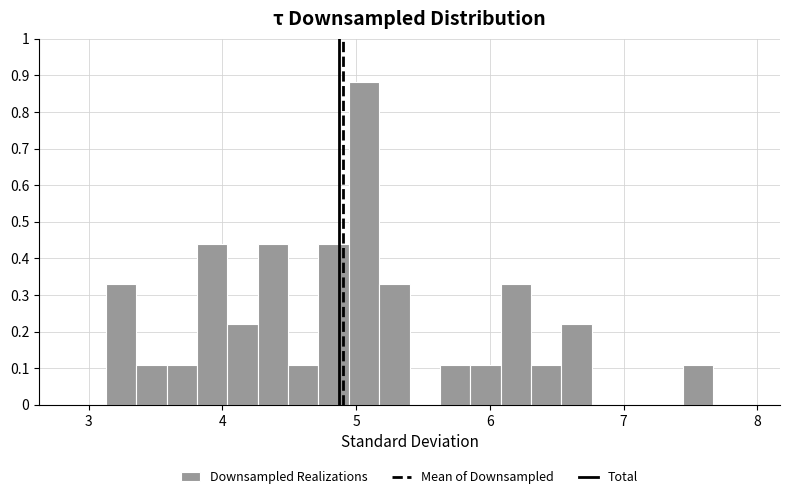

Read against the x-axis, roughly where is the centre of the tallest bar?

5.1